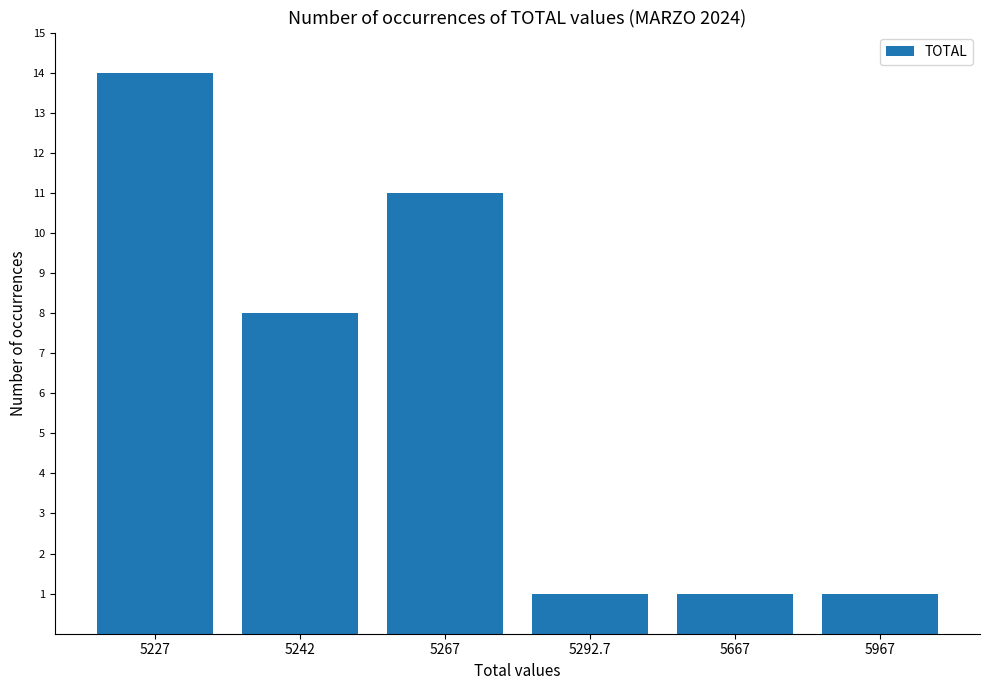

How many categories are shown in the chart?

6